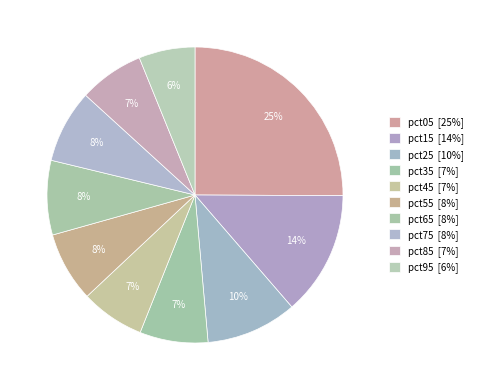

The pct45 slice represents 1% of the pie. True or false?

False